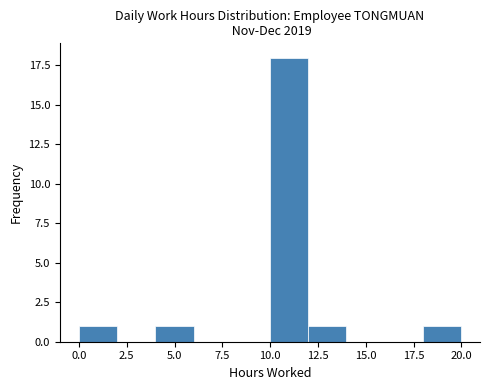

Around what value on the x-axis is the tallest bar? Give the approximate position of its centre, as read against the axis.

11.0